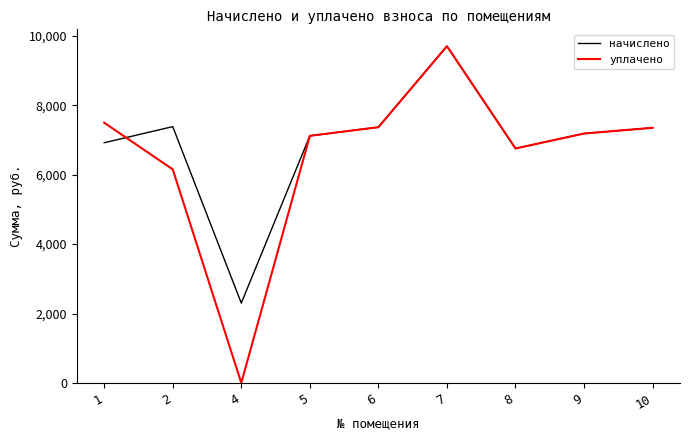

How many positive values does the уплачено series have?

8